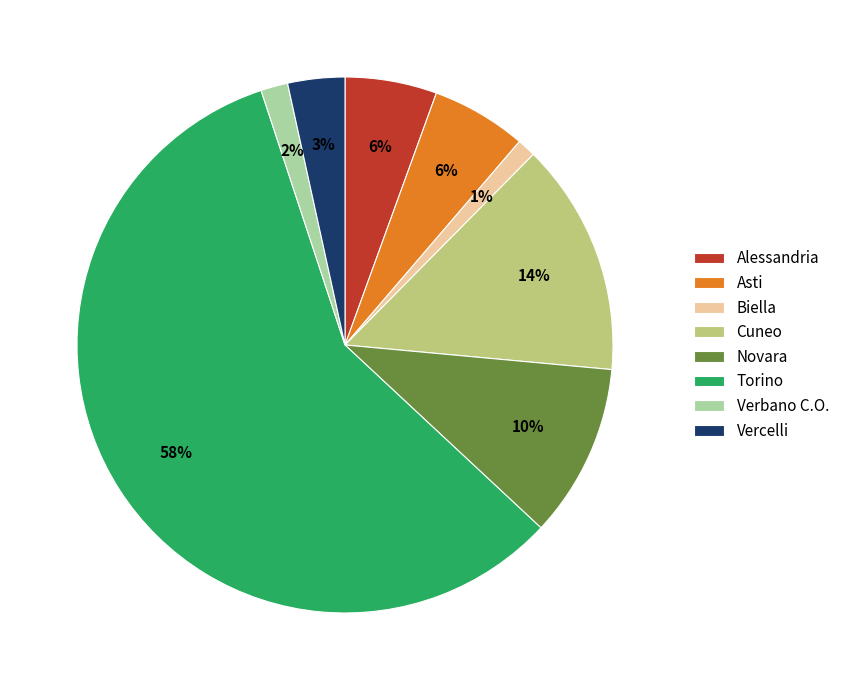

True or false: Verbano C.O. accounts for 2% of the total.

True